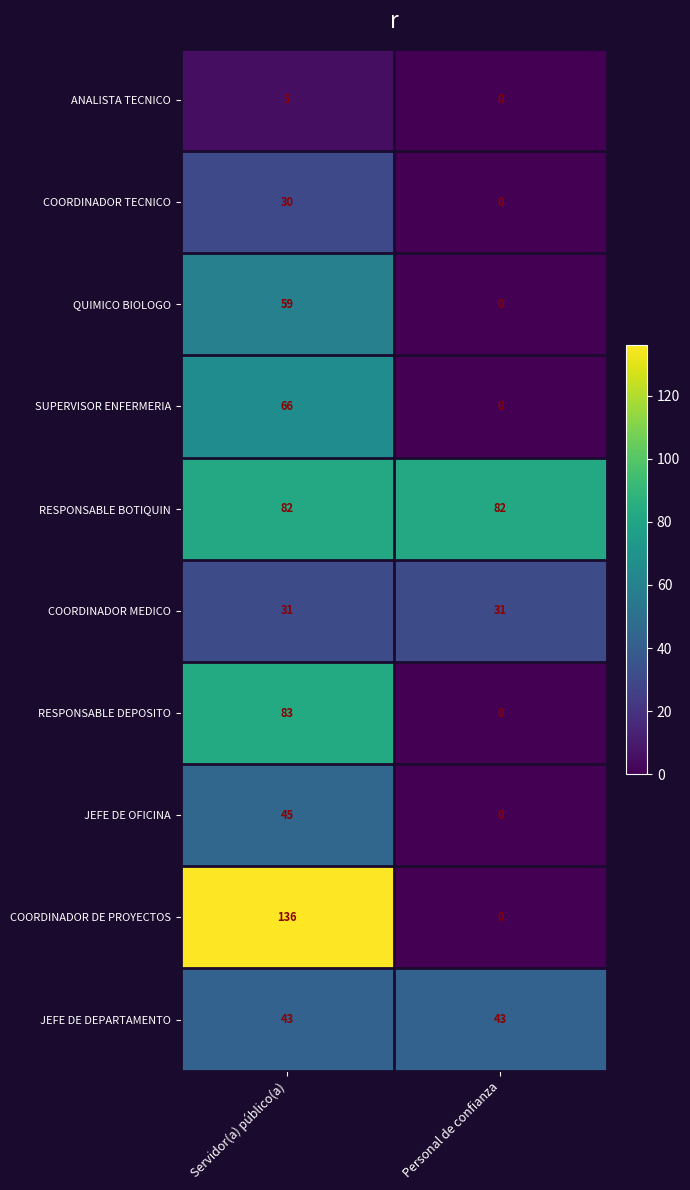

Reading right to left, list all the values displayed in this chart.

ANALISTA TECNICO: 0	5
COORDINADOR TECNICO: 0	30
QUIMICO BIOLOGO: 0	59
SUPERVISOR ENFERMERIA: 0	66
RESPONSABLE BOTIQUIN: 82	82
COORDINADOR MEDICO: 31	31
RESPONSABLE DEPOSITO: 0	83
JEFE DE OFICINA: 0	45
COORDINADOR DE PROYECTOS: 0	136
JEFE DE DEPARTAMENTO: 43	43